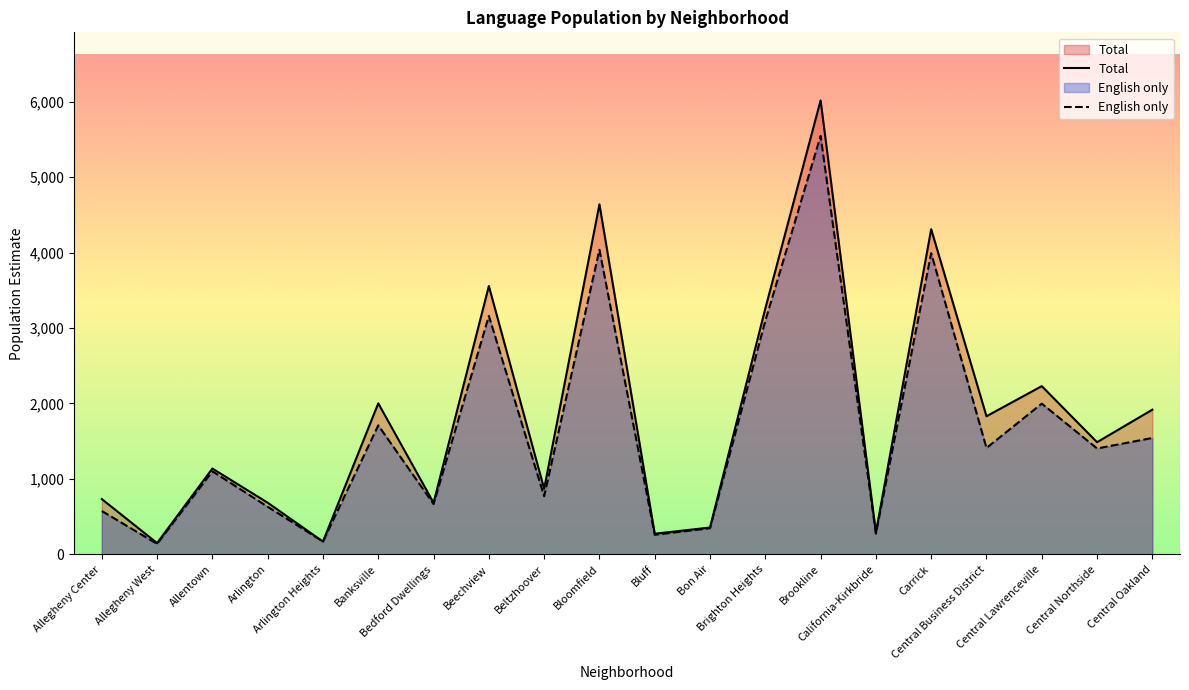

Does the chart display data point markers on the line(s)?

No